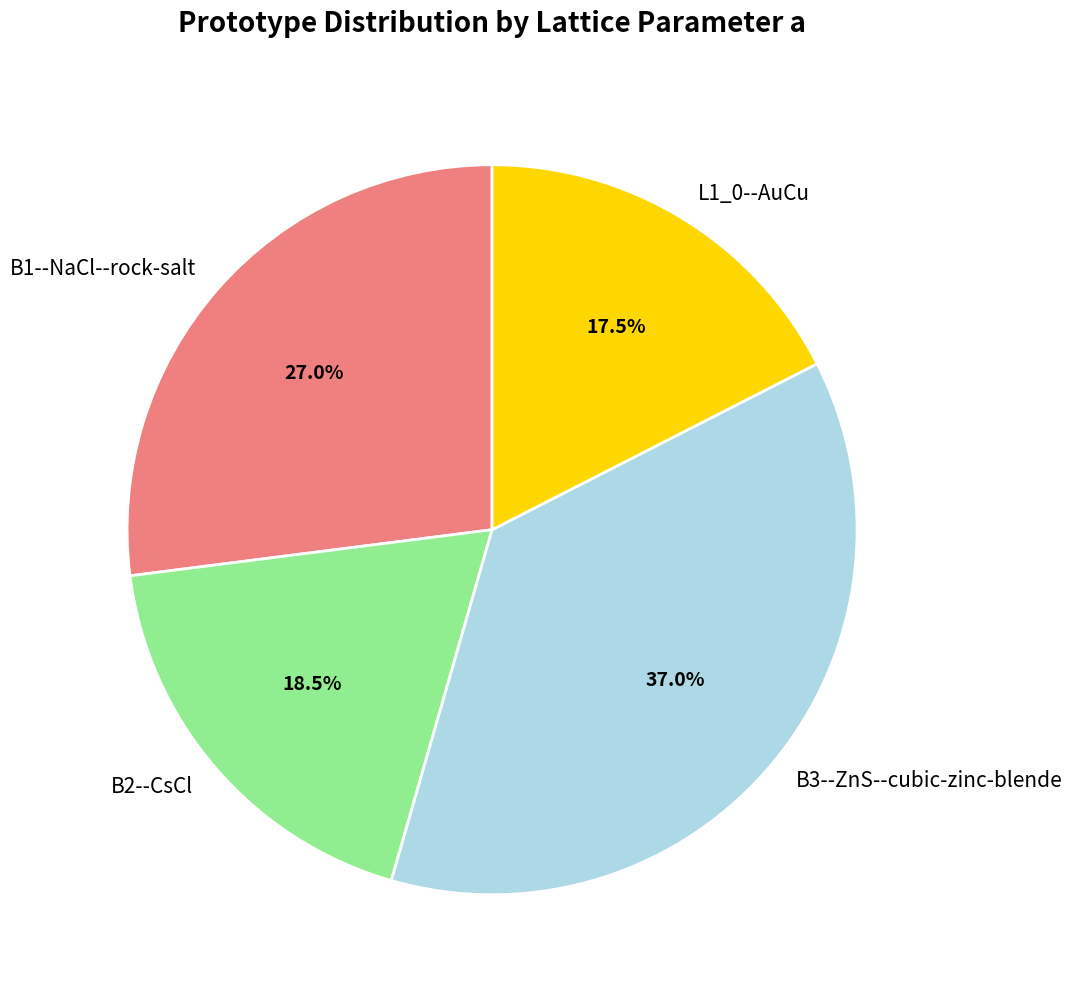

To the nearest percent, what is the combined percentage of B2--CsCl and L1_0--AuCu?

36%